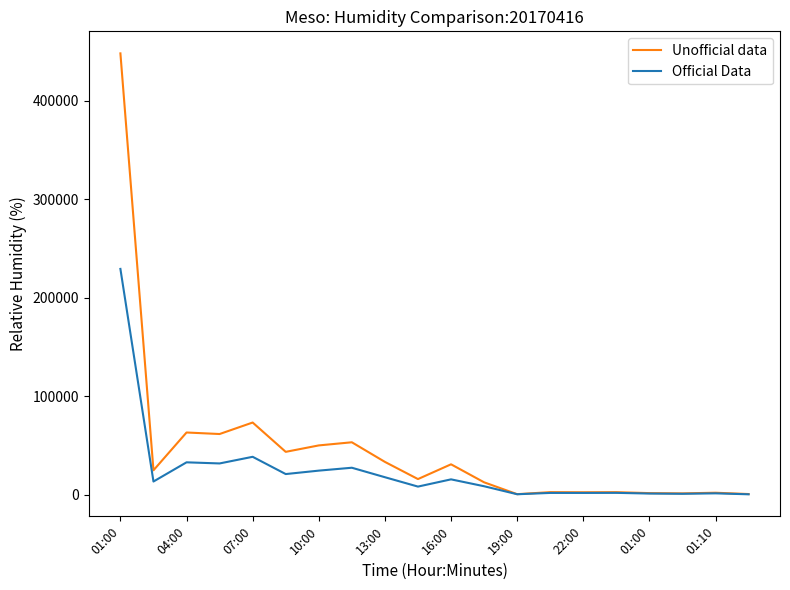

List the series in order of their overall mean, highest first.

Unofficial data, Official Data